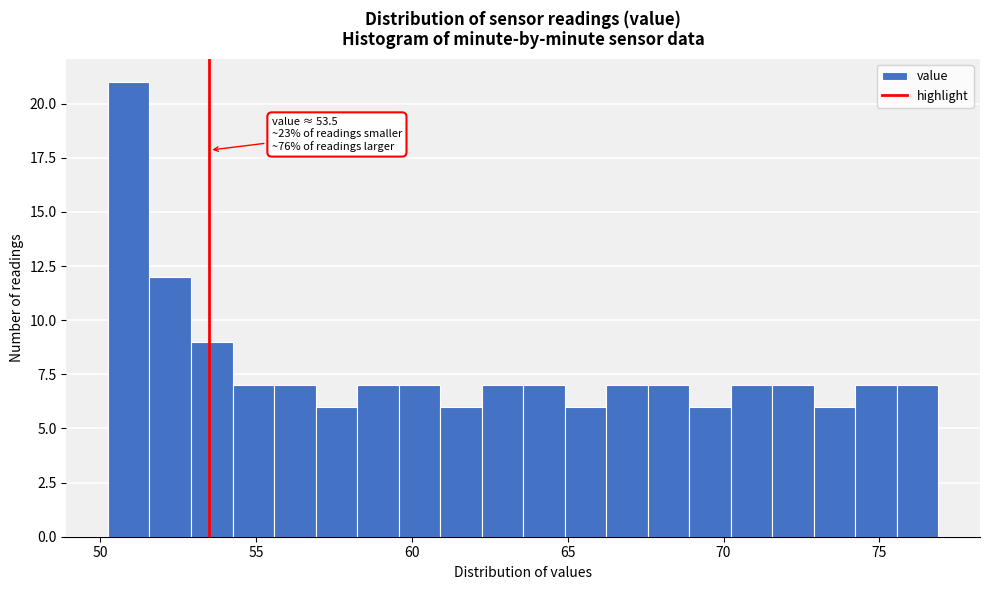

Read against the x-axis, roughly where is the centre of the tallest bar?

51.0